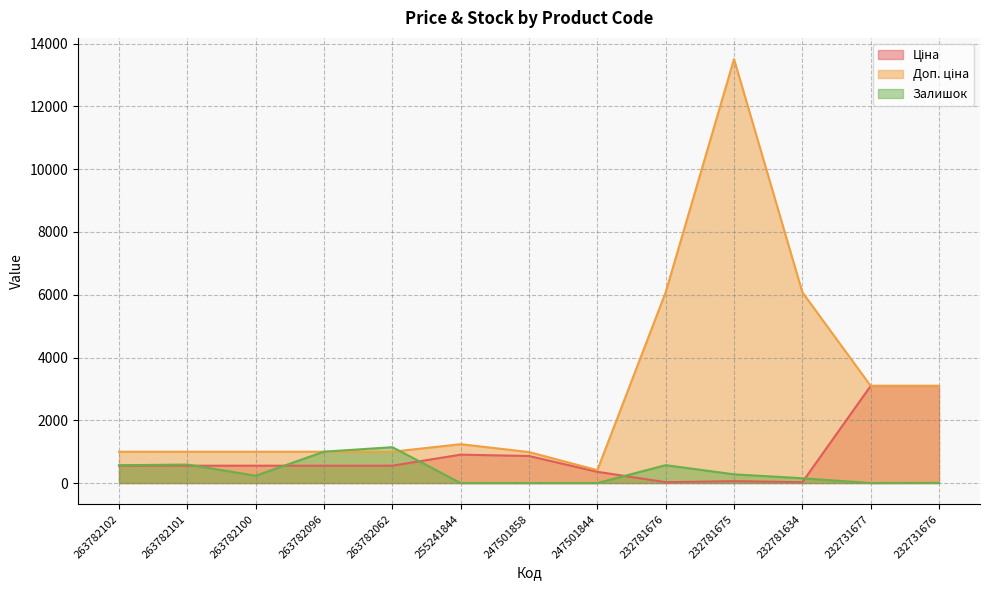

At which label is Доп. ціна closest to 6959?

232781676